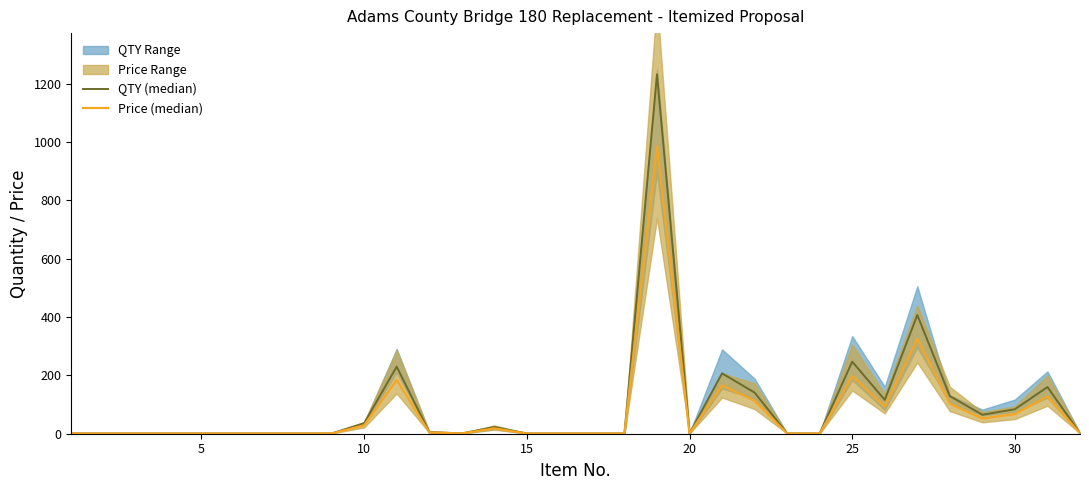

At 10, list the series in order from smallest to largest.

Price (median), QTY (median)